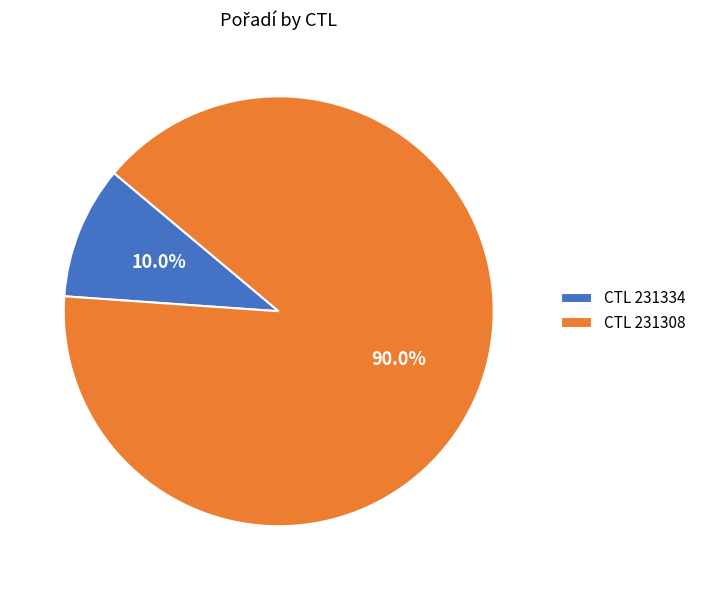

Is there a majority slice in this chart?

Yes